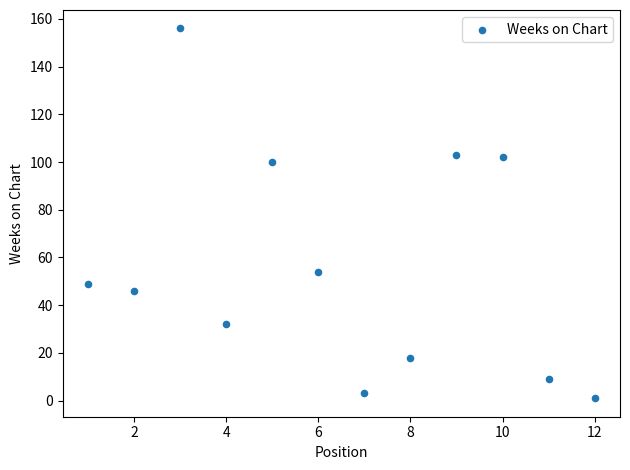

What is the average Y value?

56